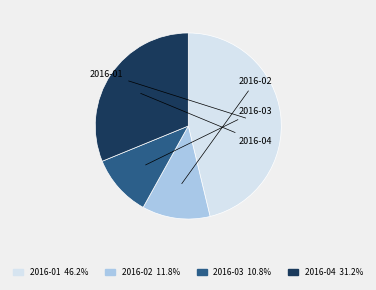

What is the change in value from 2016-02 to 2016-03?

-1